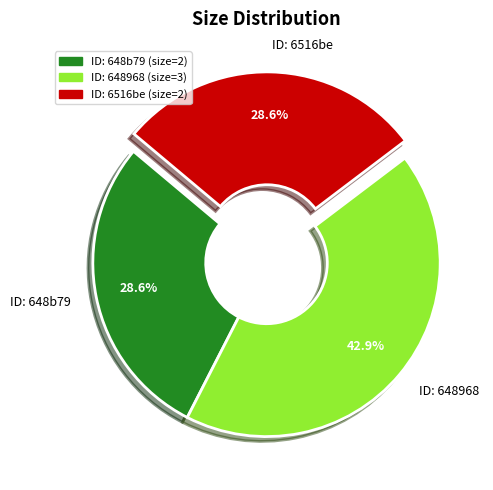

What is the total percentage of ID: 648968 and ID: 6516be?

71.4%